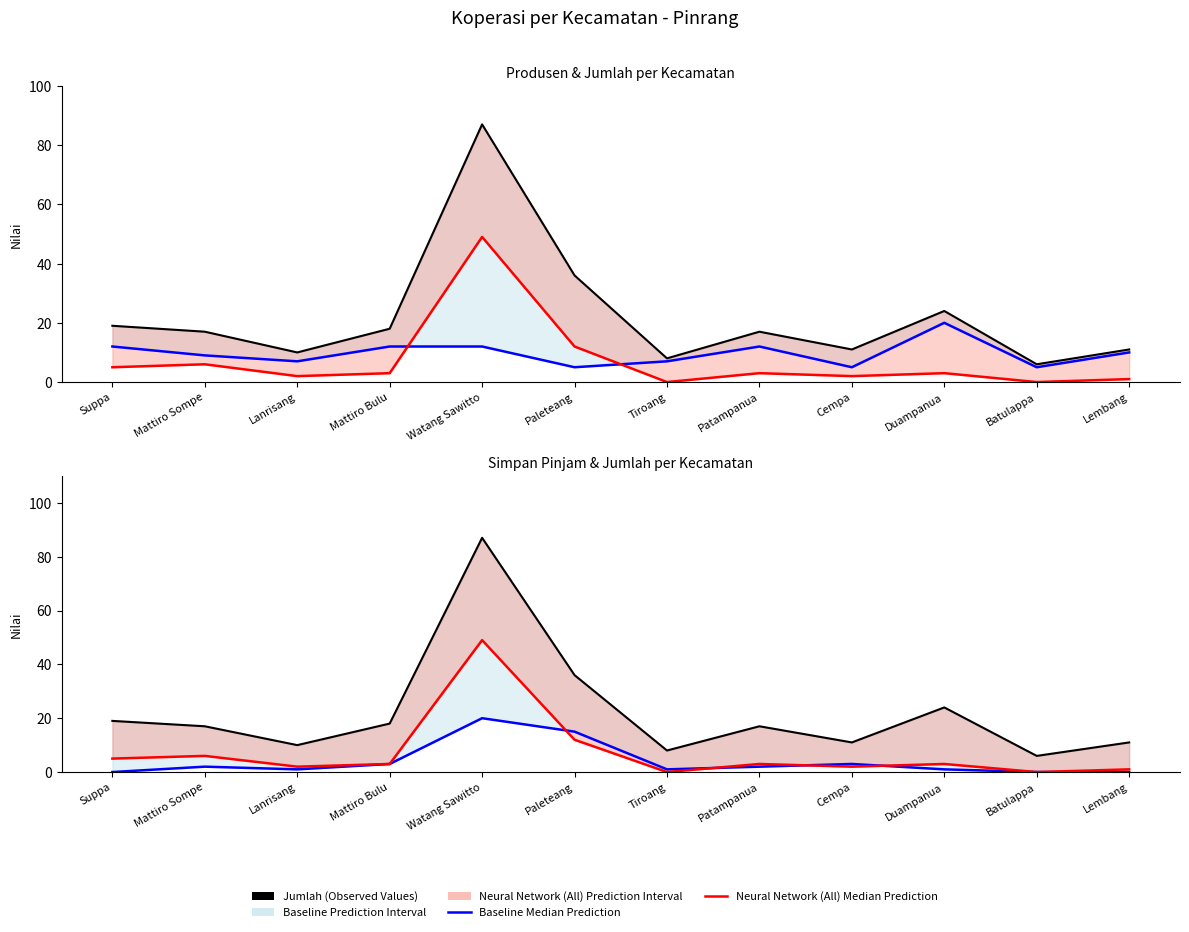

What value does the Produsen (Baseline Median) series have at Duampanua?

20